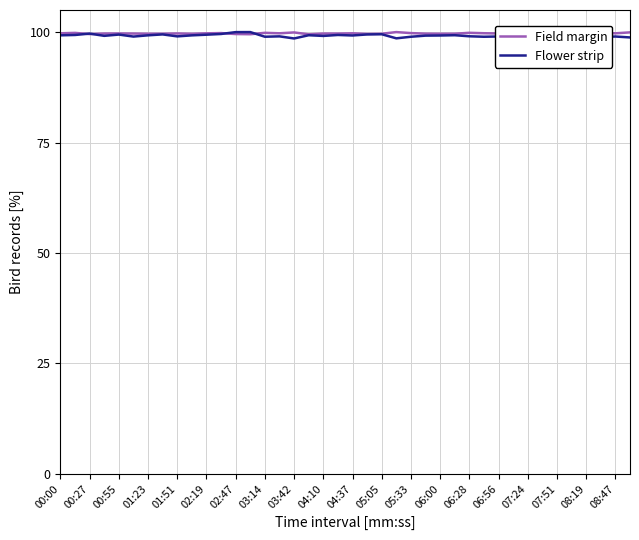

What is the maximum value for Field margin?

100.0